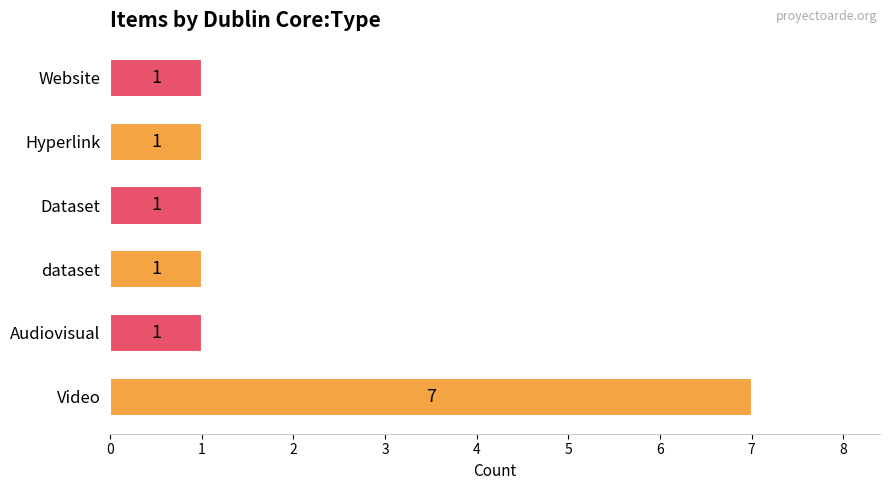

What is the difference between the maximum and minimum values?

6